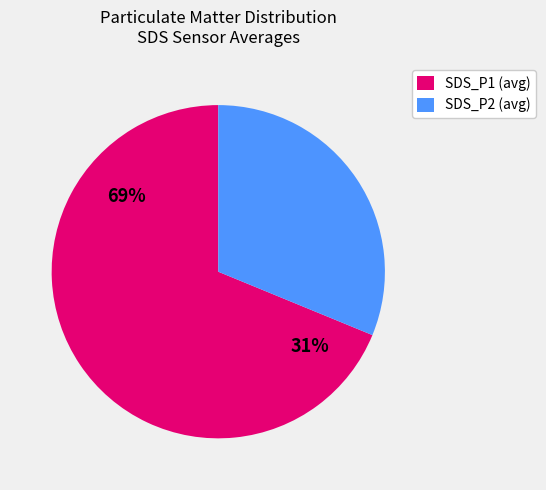

How many segments does this pie chart have?

2